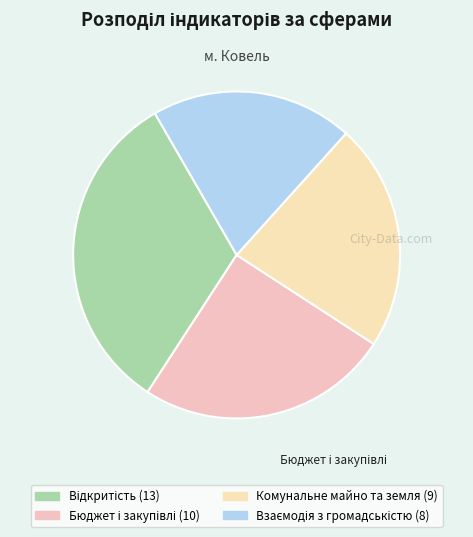

True or false: Комунальне майно та земля accounts for 22% of the total.

True